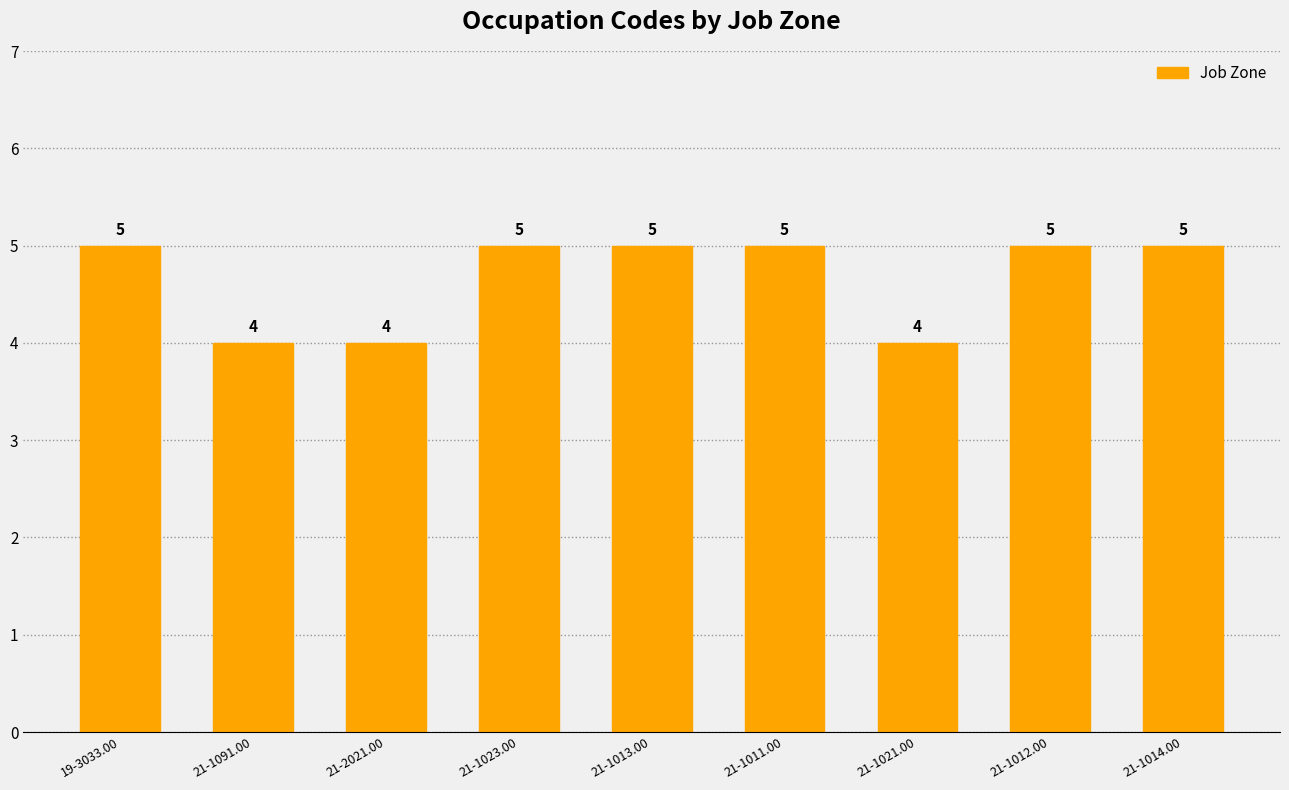

What is the change in value from 21-2021.00 to 21-1023.00?

+1